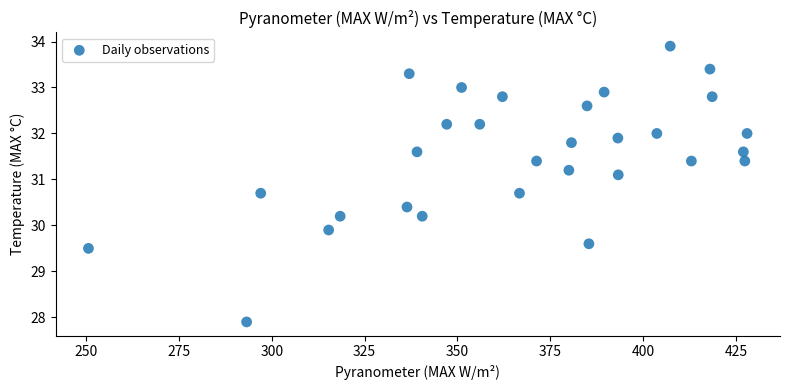

What Y value in the scatter plot is closest to 30?

29.9